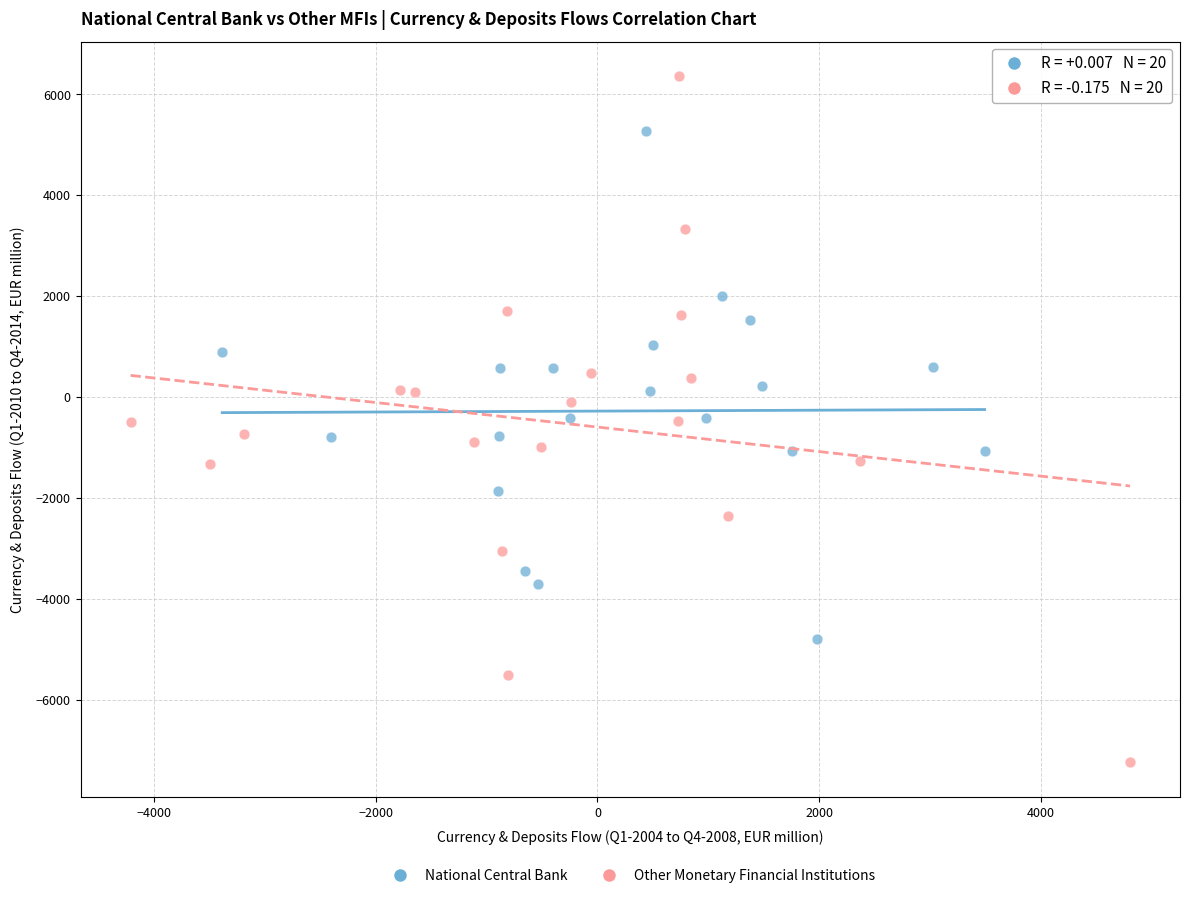

Which series reaches the minimum Y coordinate?

Other Monetary Financial Institutions